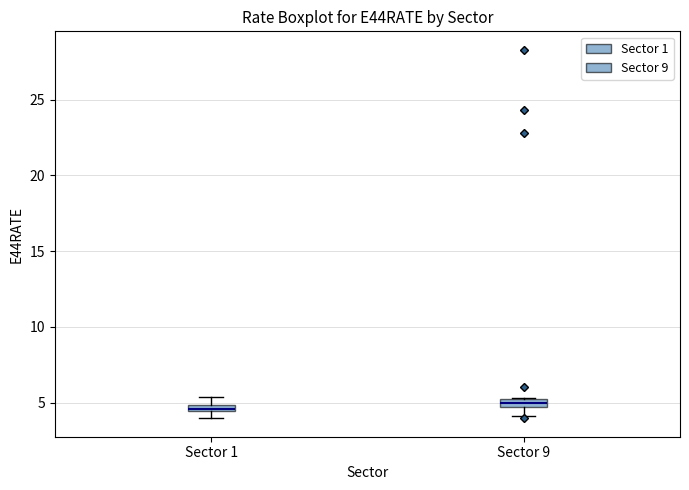

Where is the lower edge of the box for Sector 1 on the y-axis? The values are not printed on the chart, so give them approximately, as read against the axis.

4.5